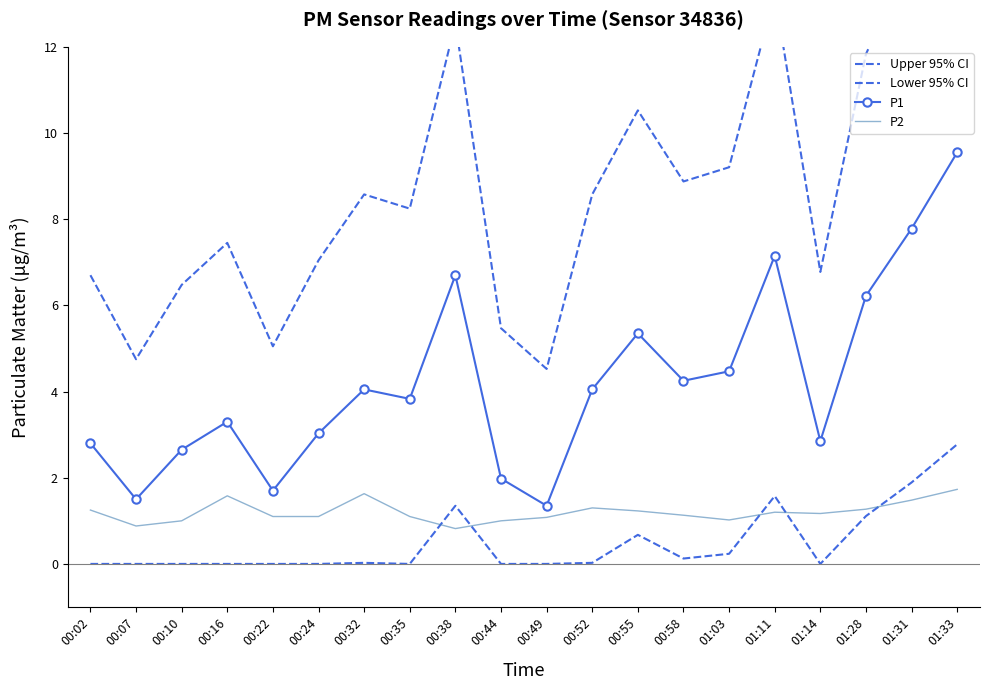

True or false: P2 and Upper 95% CI intersect in this chart.

False